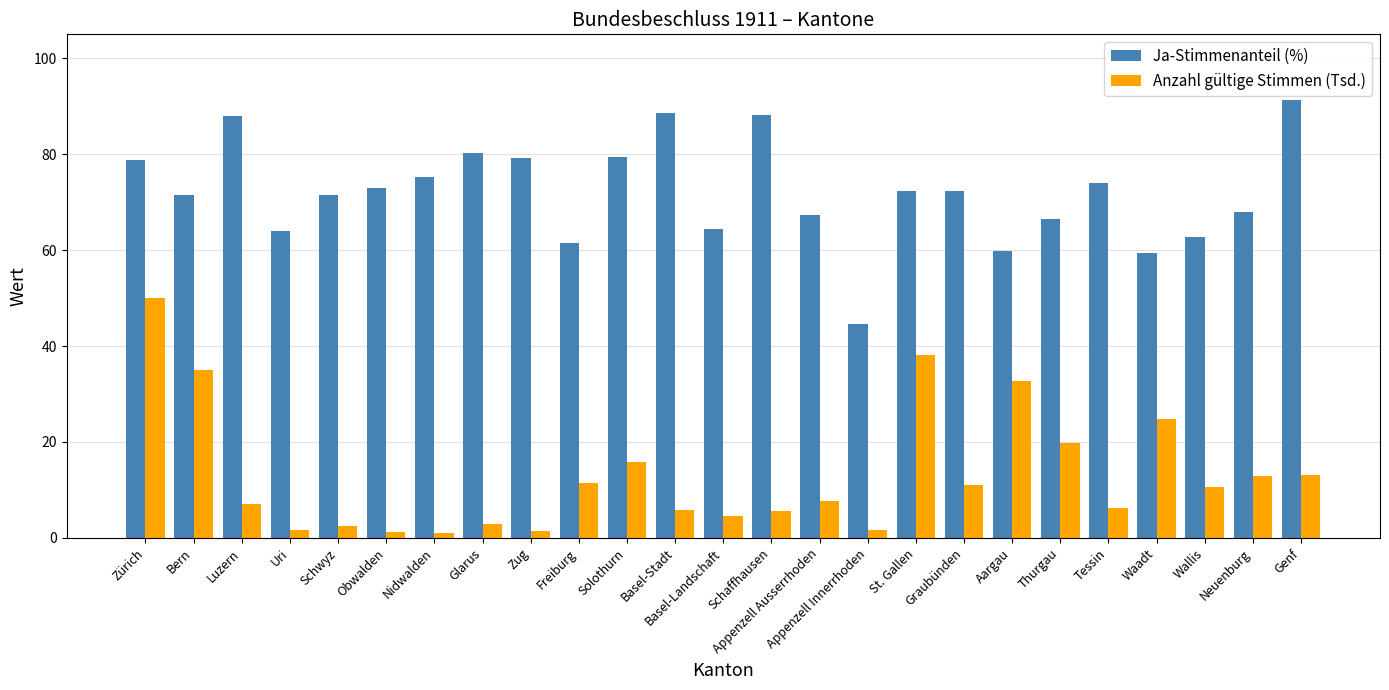

Which series has the largest total across all categories?

Ja-Stimmenanteil (%)